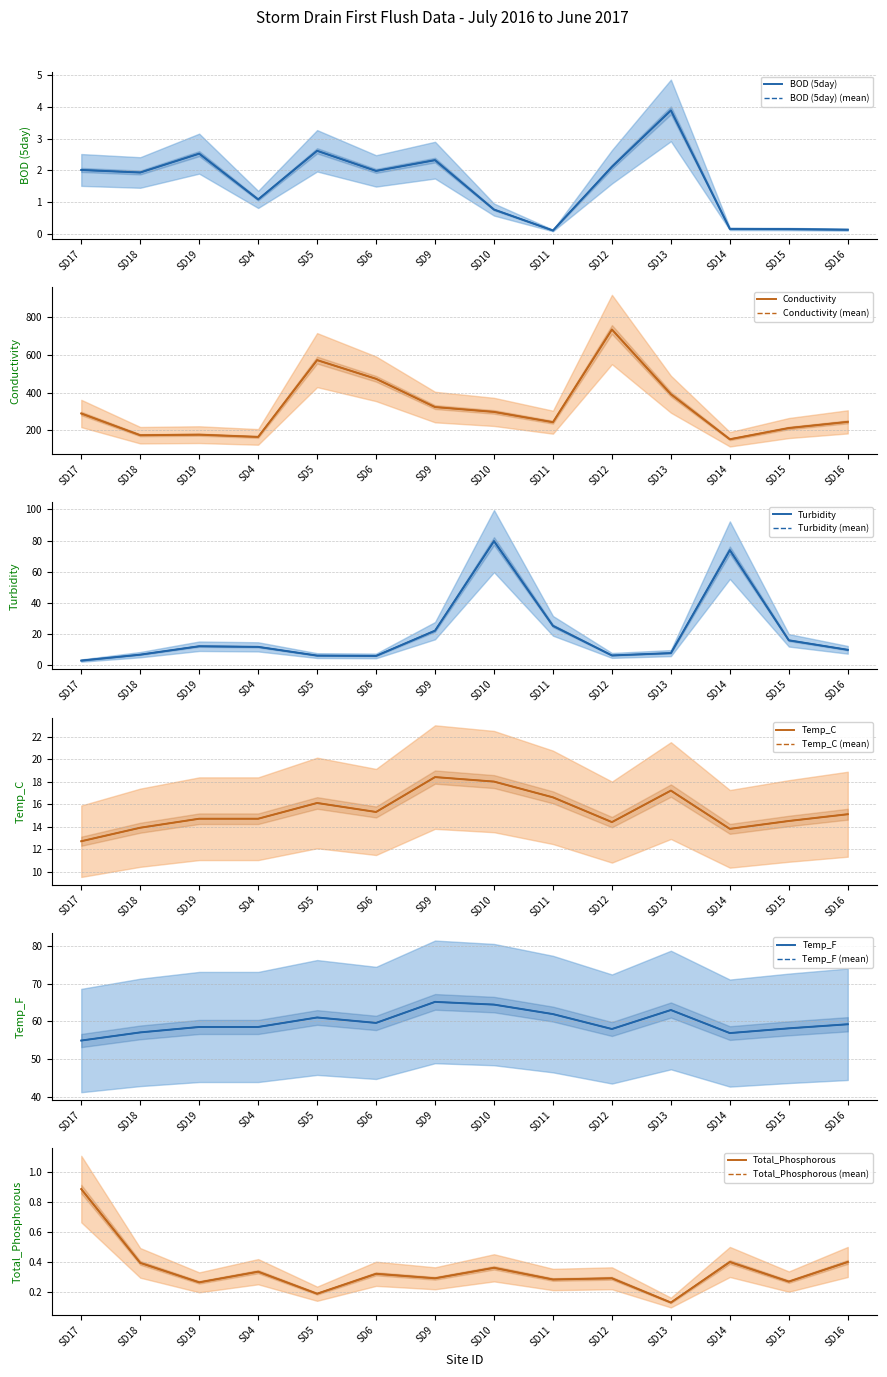

Rank the series at SD17 from lowest to highest value.

Total_Phosphorous, BOD (5day), Turbidity, Temp_C, Temp_F, Conductivity